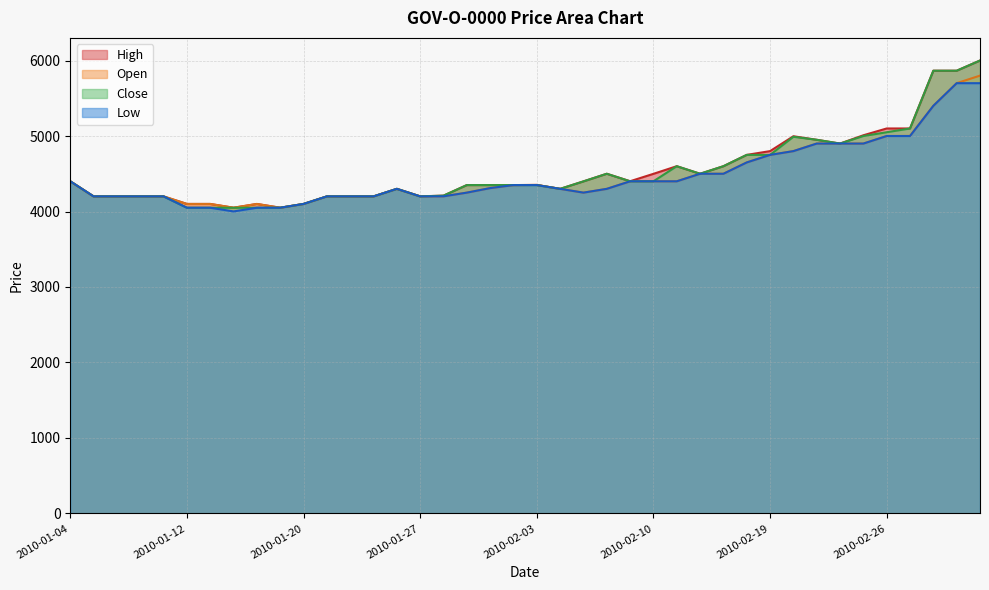

True or false: Close and Low intersect in this chart.

False